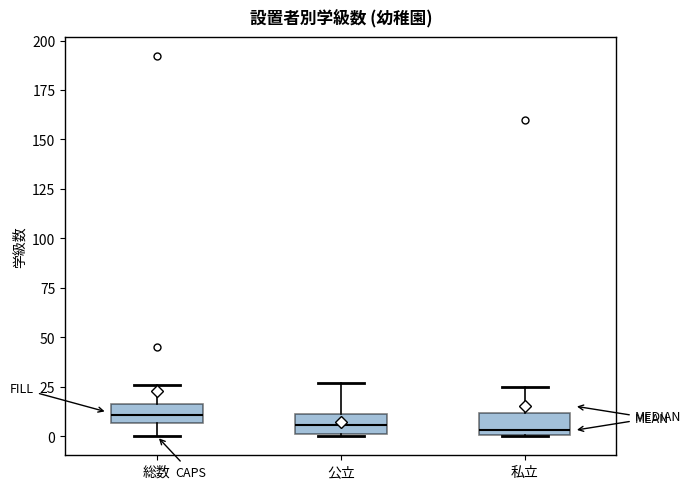

Where is the upper edge of the box for 総数 on the y-axis? The values are not printed on the chart, so give them approximately, as read against the axis.

15